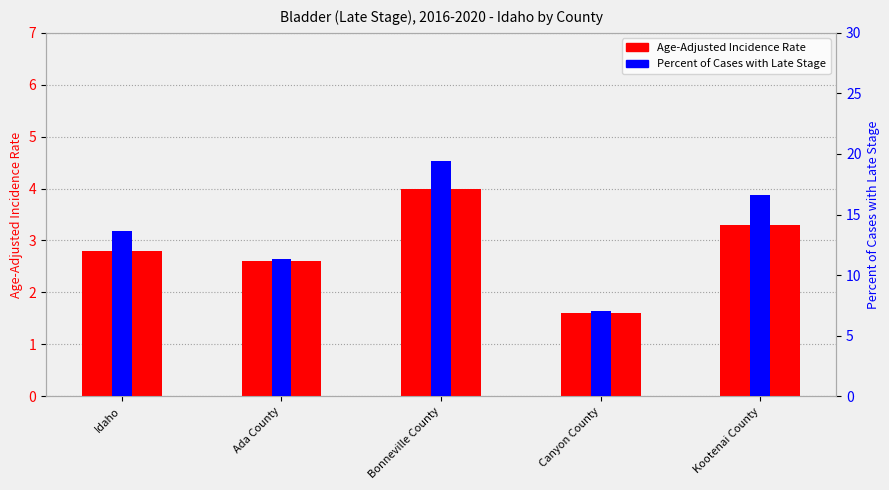

What is the total value across all series at Idaho?

16.4